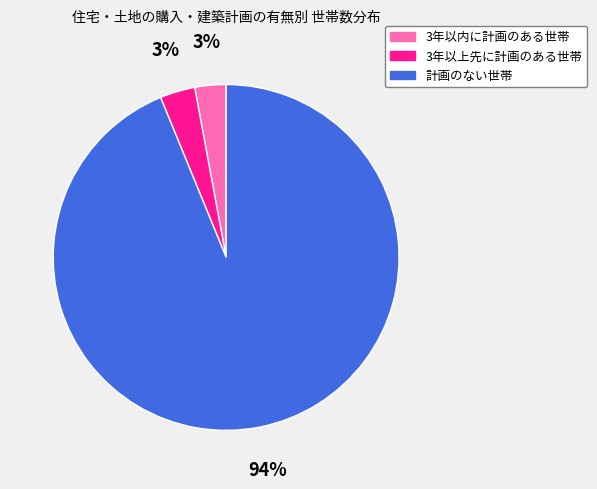

Do 3年以内に計画のある世帯 and 計画のない世帯 together represent more than half of the pie?

Yes